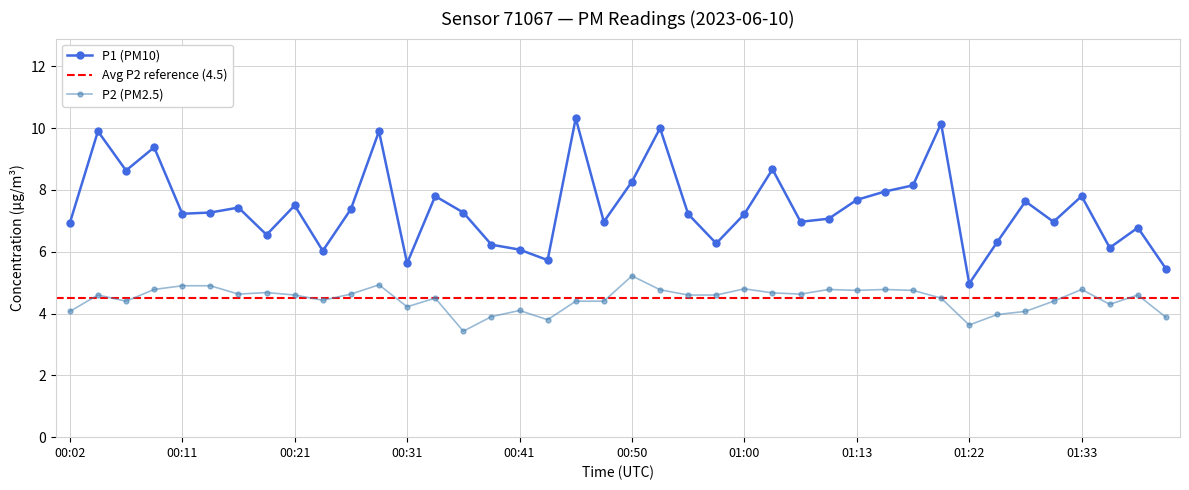

What is the label of the 33rd point from the right?

00:19